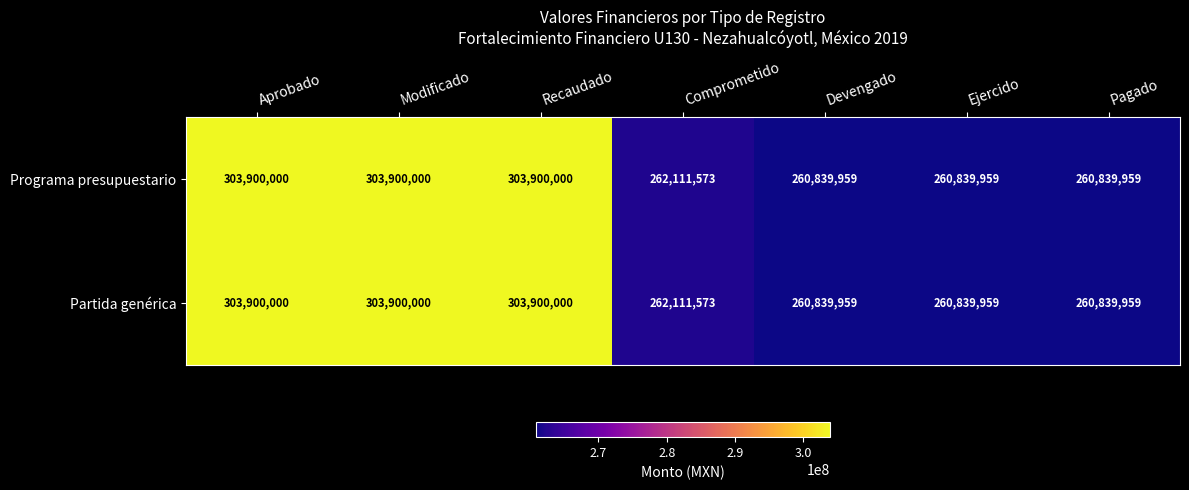

What is the maximum value shown in the chart?

303900000